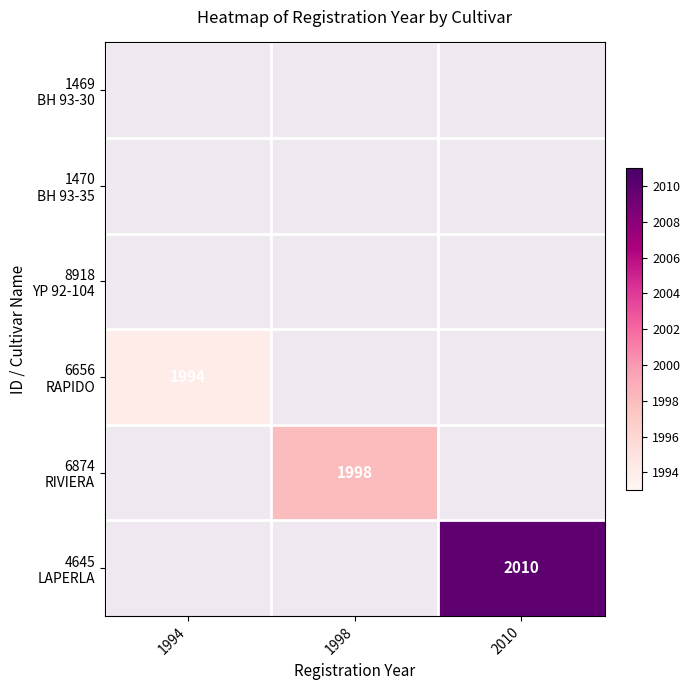

Rank the categories by 1469 BH 93-30 value from lowest to highest.

1994, 1998, 2010